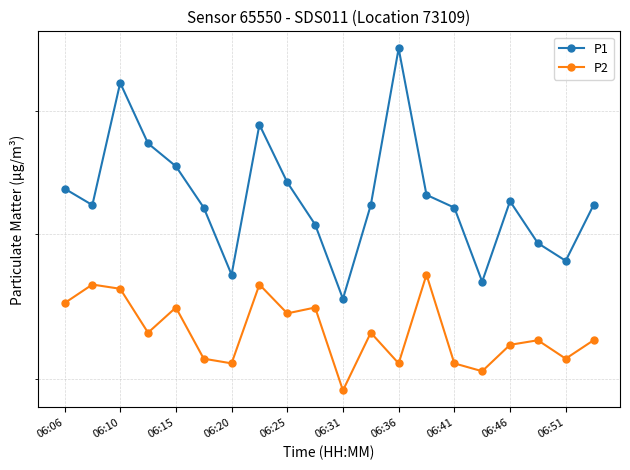

True or false: P2 and P1 intersect in this chart.

False